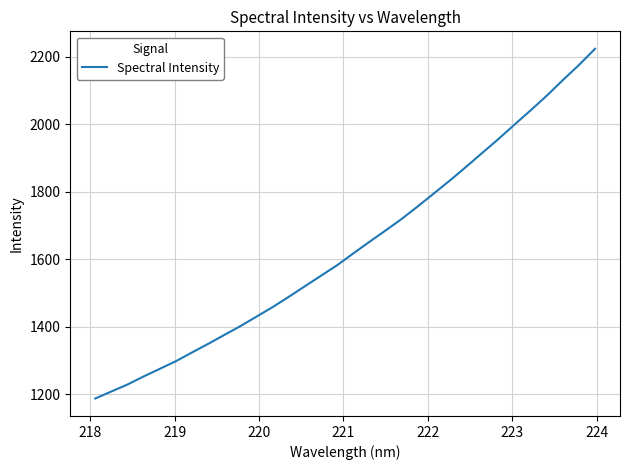

What is the minimum value shown in the chart?

1186.7